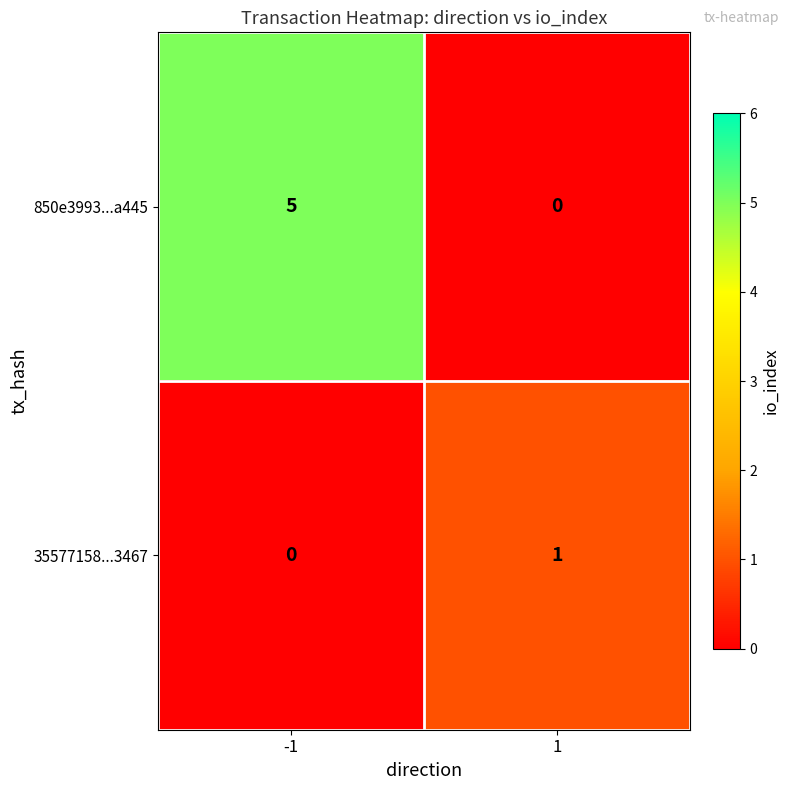

Which series has the largest range (max minus min)?

850e3993...a445